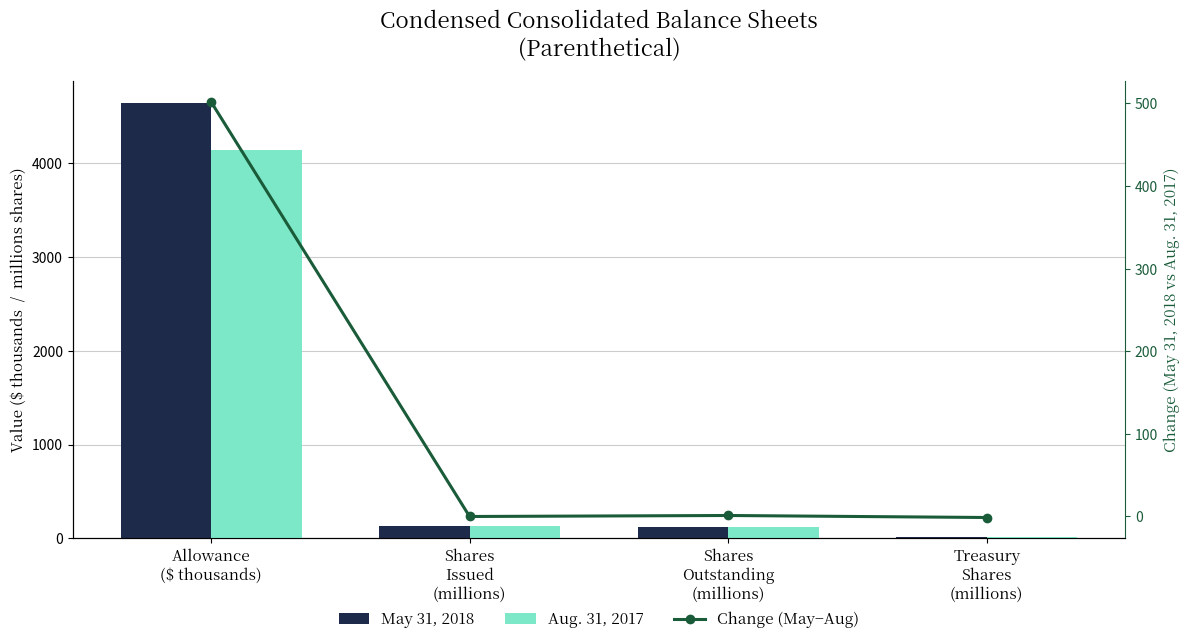

Where does the Aug. 31, 2017 series first go above 129?

Allowance
($ thousands)